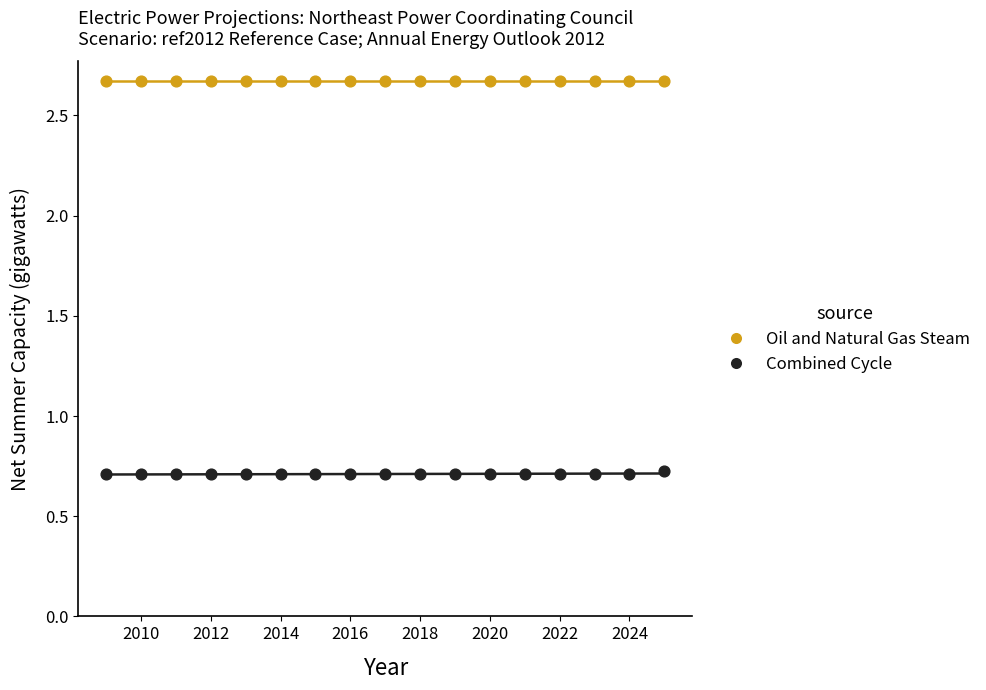

Which series contains the highest Y value?

Oil and Natural Gas Steam